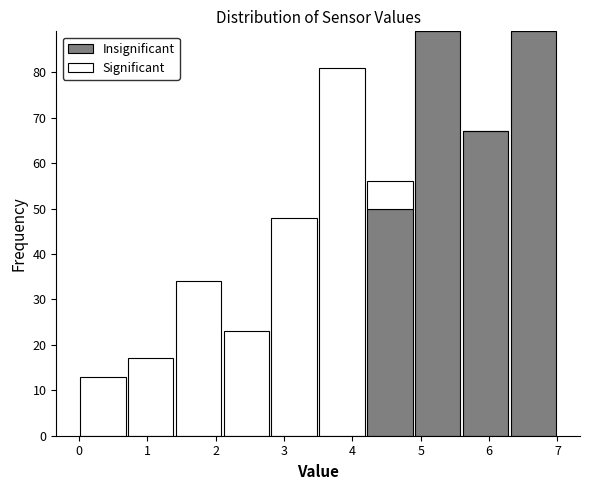

Reading left to right, transcribe this chart: for each stacked bar, give the range it covers on the x-axis and its total height. The values are not printed on the chart, so give them approximately, as read against the axis.

0.0 to 0.7: 13
0.7 to 1.4: 17
1.4 to 2.1: 34
2.1 to 2.8: 23
2.8 to 3.5: 48
3.5 to 4.2: 81
4.2 to 4.9: 56
4.9 to 5.6: 89
5.6 to 6.3: 67
6.3 to 7.0: 89